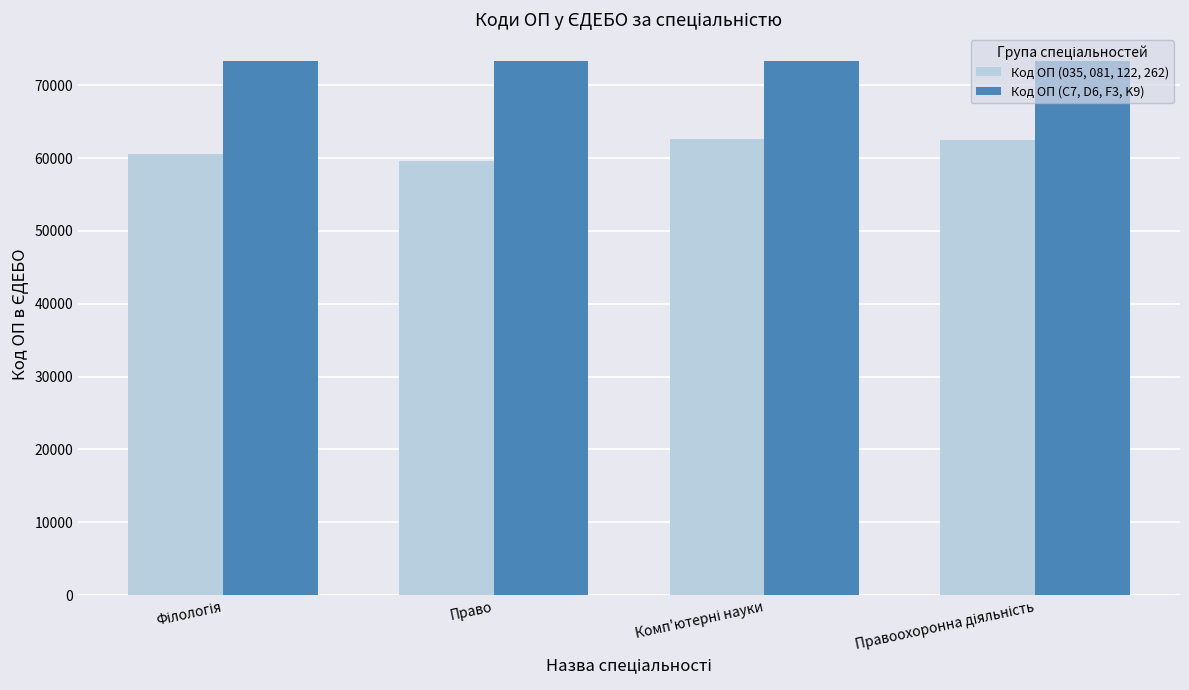

Which series has the widest spread of values?

Код ОП (035, 081, 122, 262)